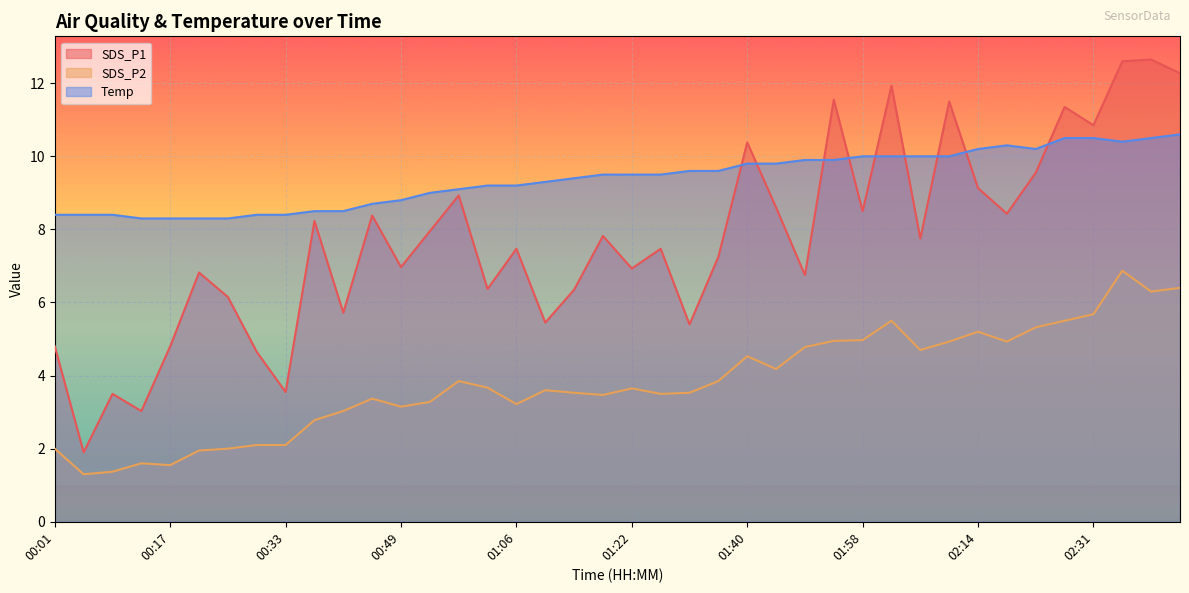

At which category does the chart reach its peak across all series?

02:43